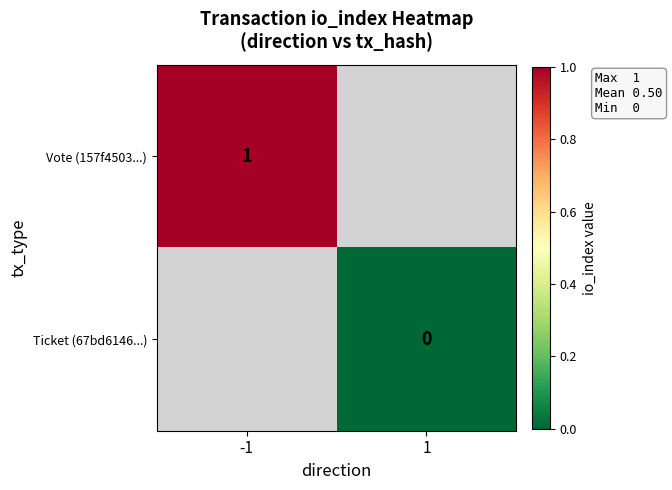

The value of Vote (157f4503...) at -1 is 1. True or false?

True